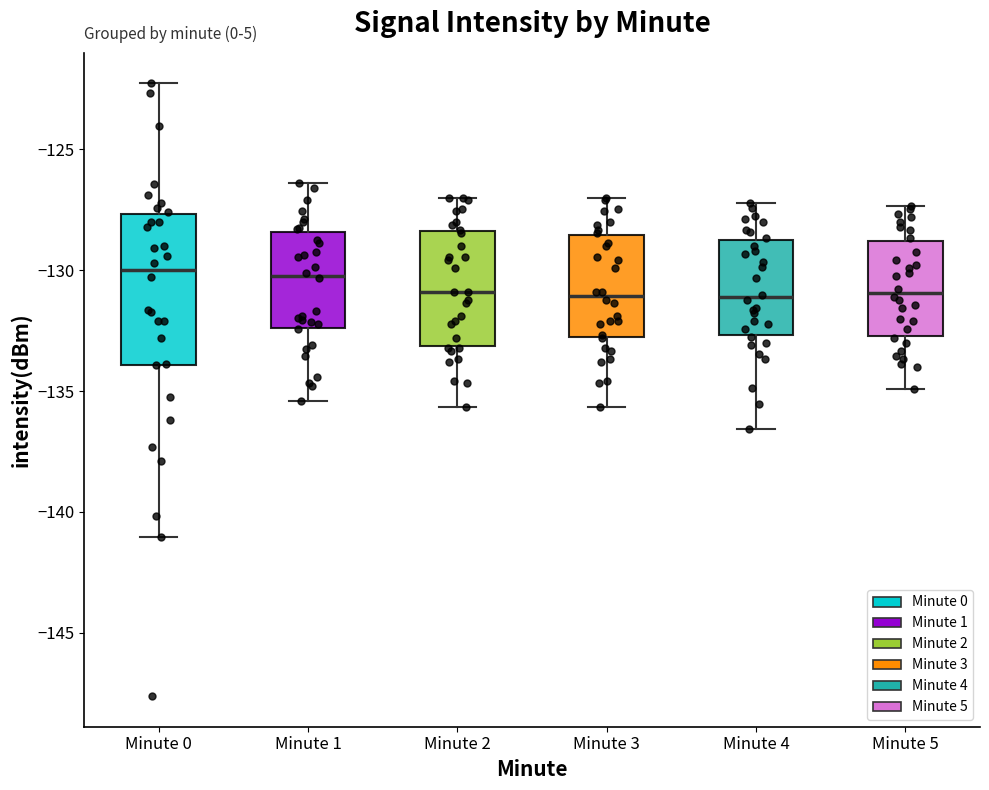

Reading left to right, transcribe this box plot: for each box, give where its median line is, the range the box spans, and where its two whiskers end, as read against the y-axis. The values are not printed on the chart, so give them approximately, as read against the axis.

Minute 0: median -130.0, box -134.0 to -127.5, whiskers -141.0 to -122.5
Minute 1: median -130.0, box -132.5 to -128.5, whiskers -135.5 to -126.5
Minute 2: median -131.0, box -133.0 to -128.5, whiskers -135.5 to -127.0
Minute 3: median -131.0, box -133.0 to -128.5, whiskers -135.5 to -127.0
Minute 4: median -131.0, box -132.5 to -129.0, whiskers -136.5 to -127.0
Minute 5: median -131.0, box -132.5 to -129.0, whiskers -135.0 to -127.5